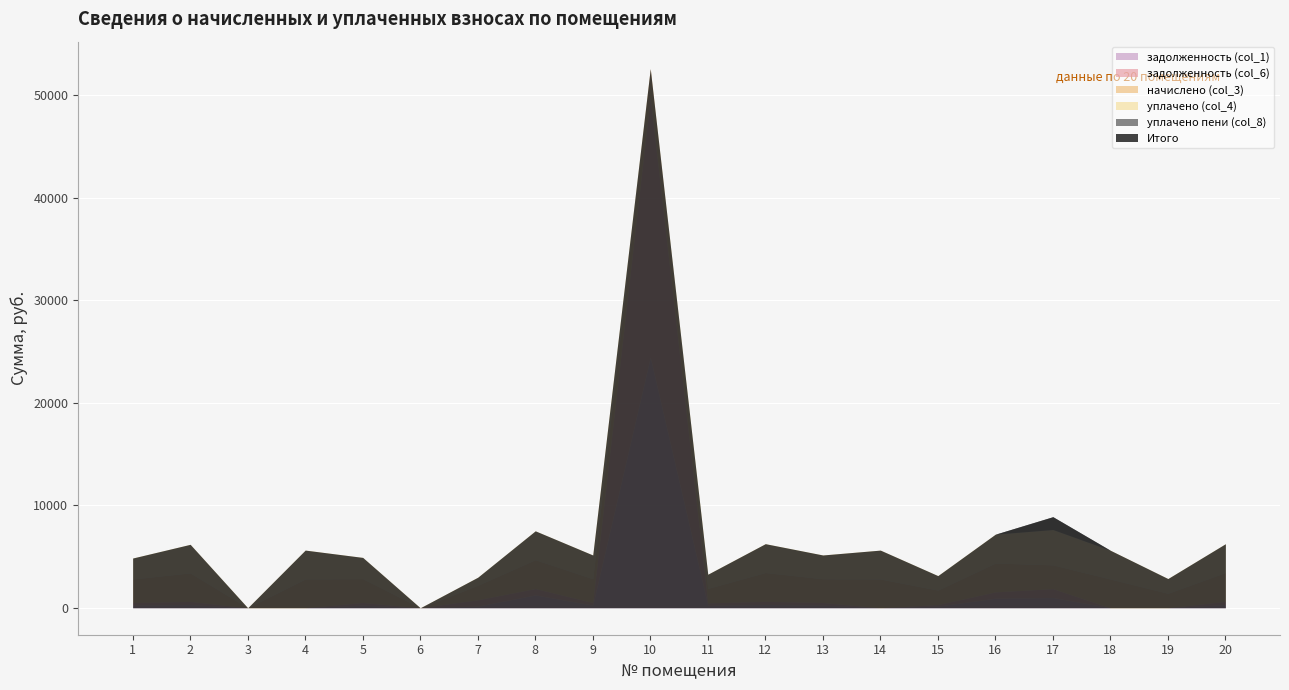

At which label does уплачено (col_4) reach its minimum?

3